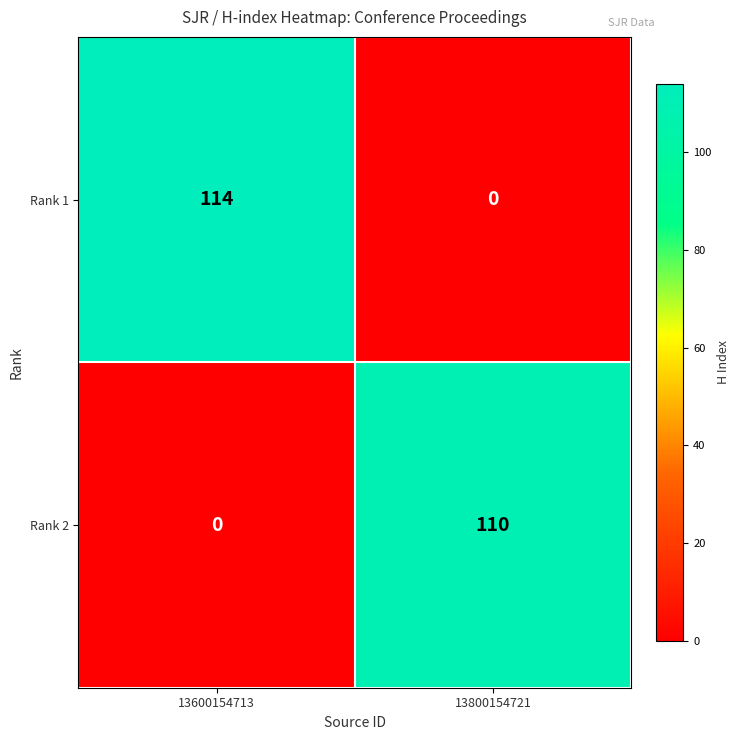

What is the total value across all series at 13600154713?

114